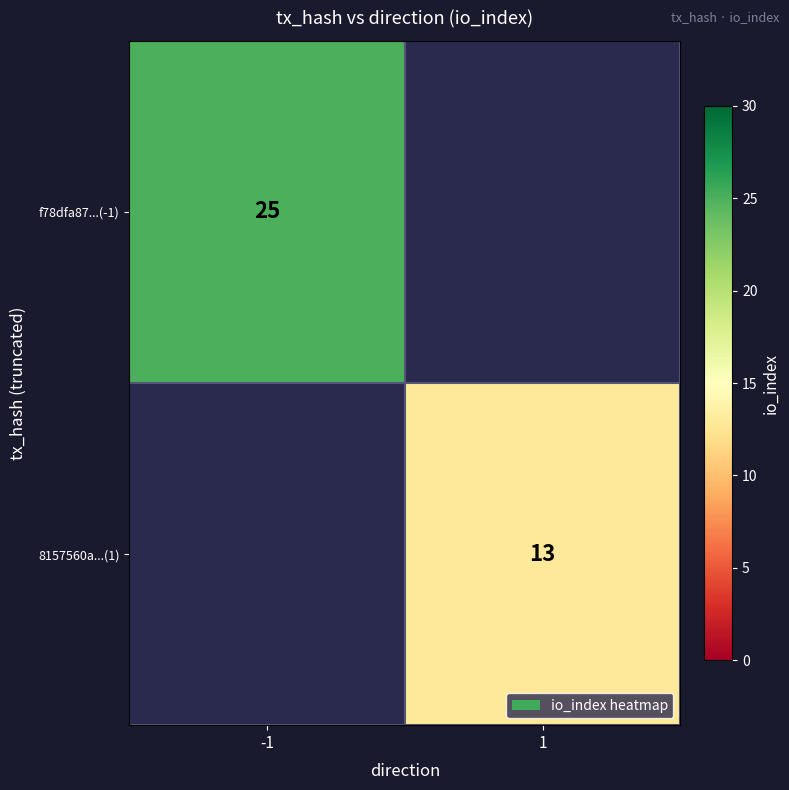

Count the number of data series in this chart.

2